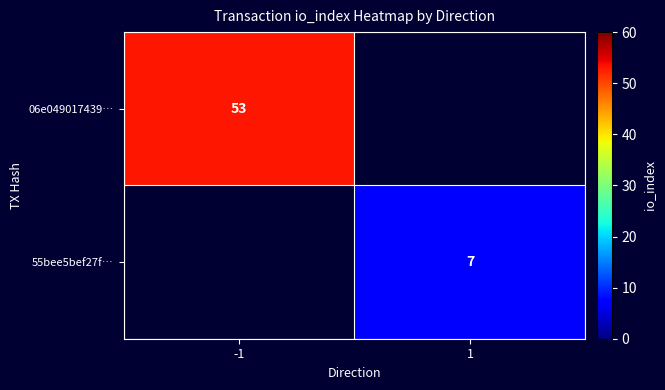

True or false: 55bee5bef27f… has a value of 3.7 at 1.

False